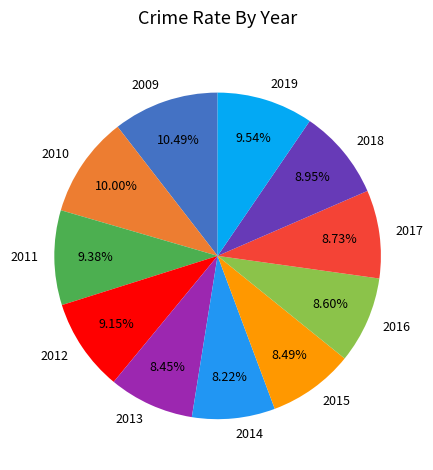

Is there a majority slice in this chart?

No